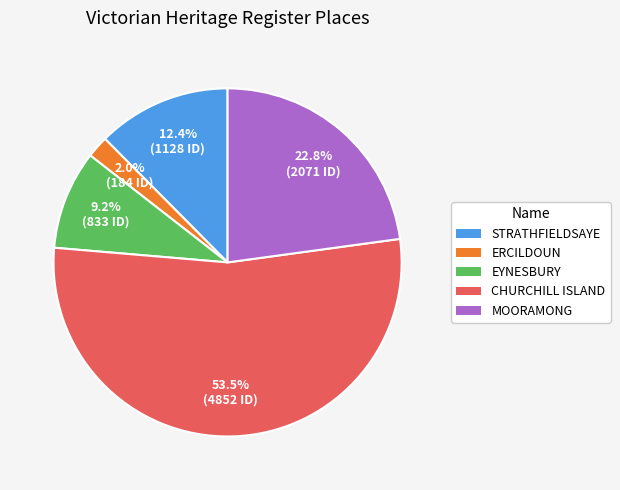

To the nearest percent, what percentage of the pie is ERCILDOUN?

2%